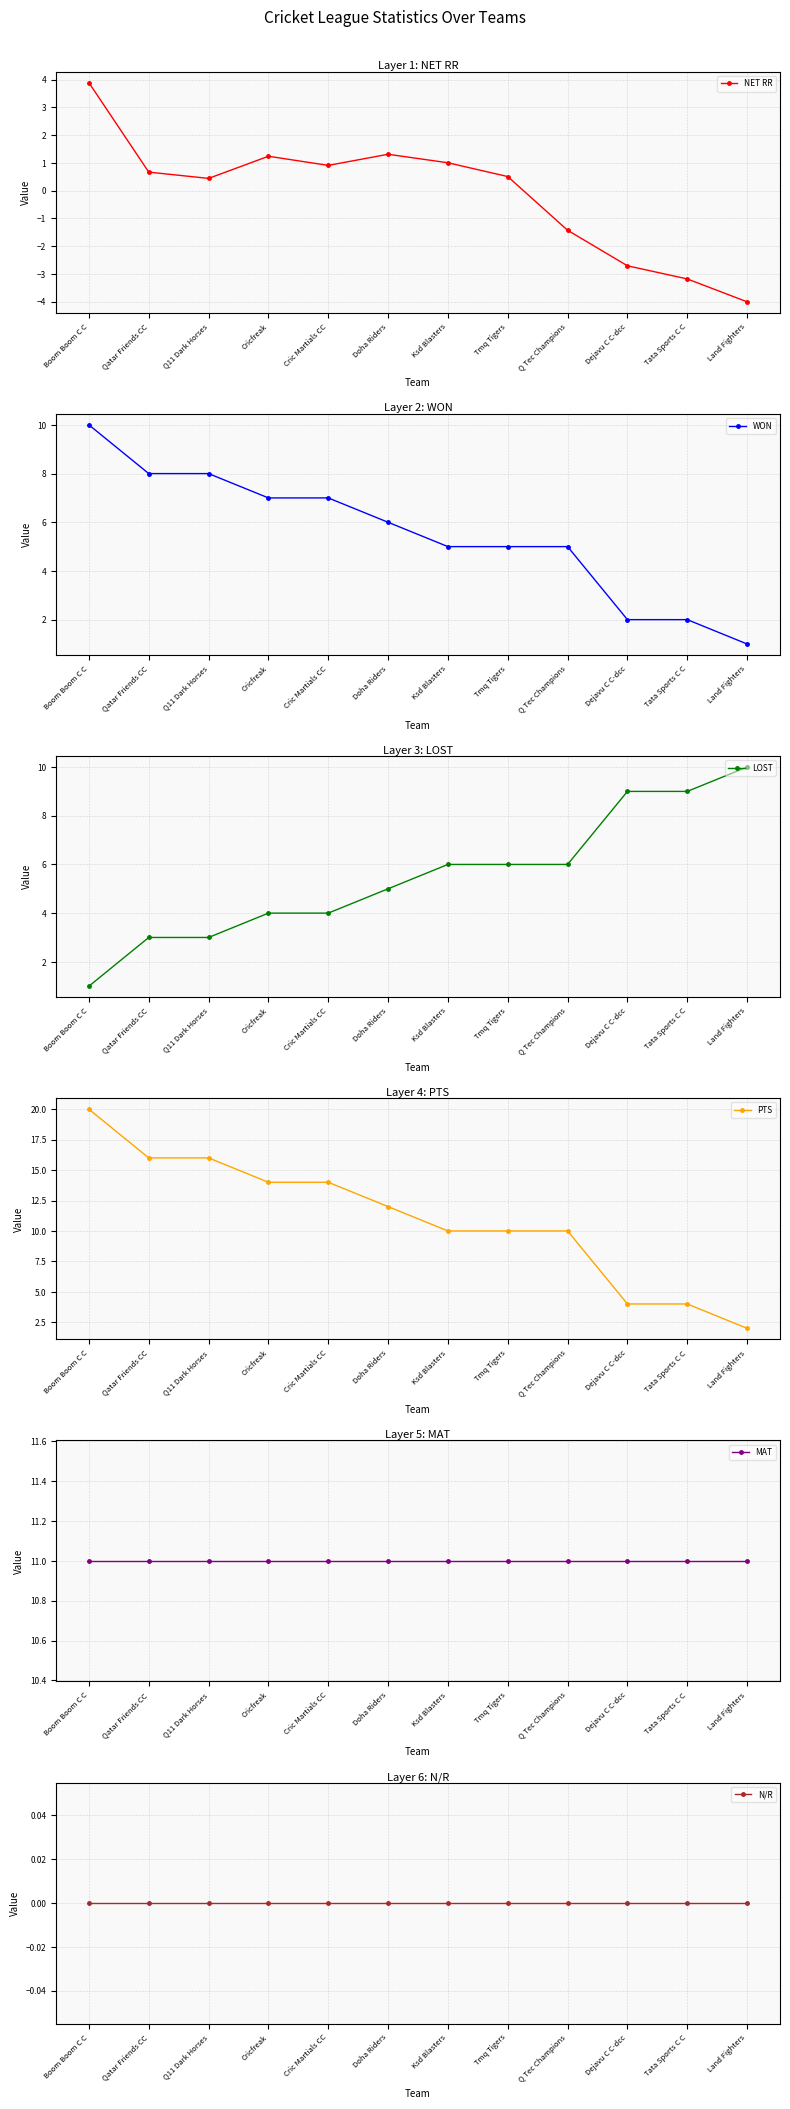

At which category is the sum across all series the highest?

Boom Boom C C